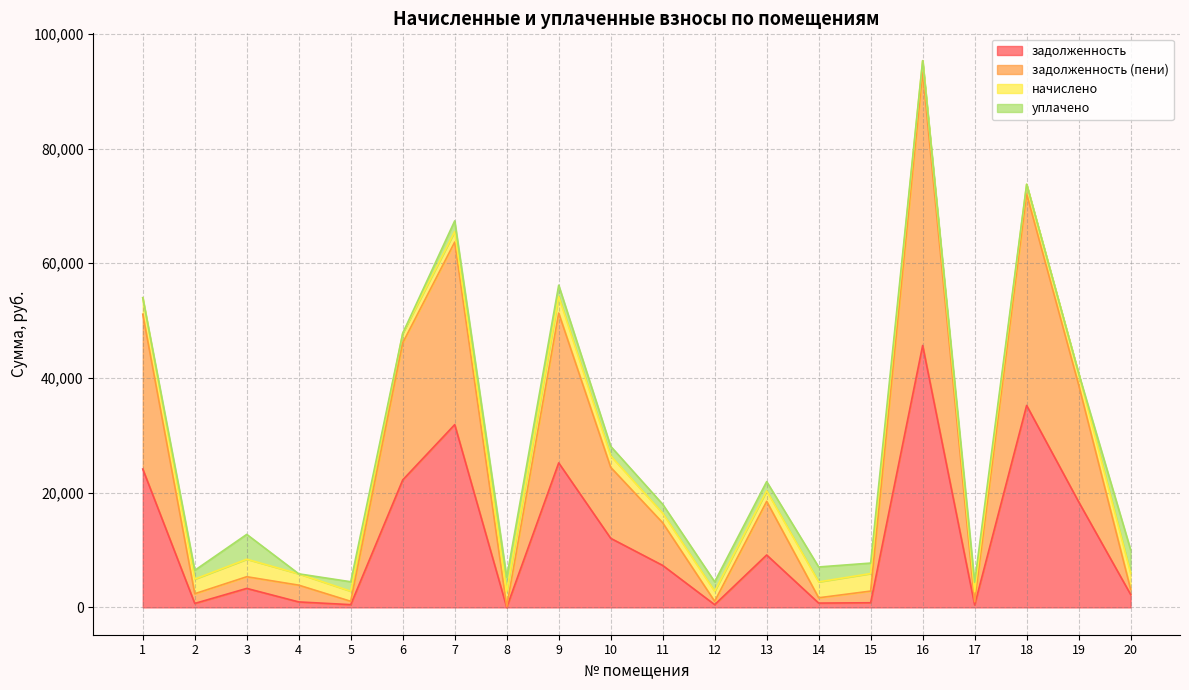

What is the difference between the highest and lowest values at 2?

1696.3